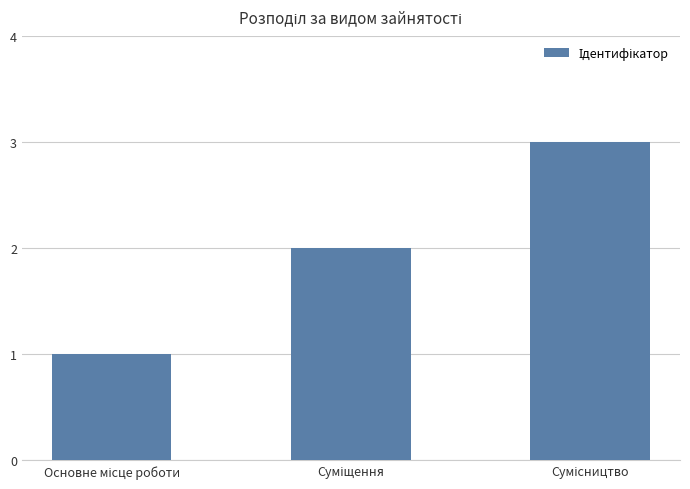

What is the maximum value shown in the chart?

3